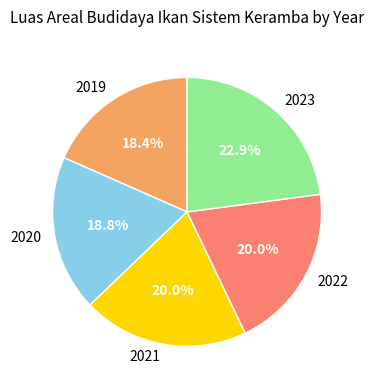

How many segments does this pie chart have?

5